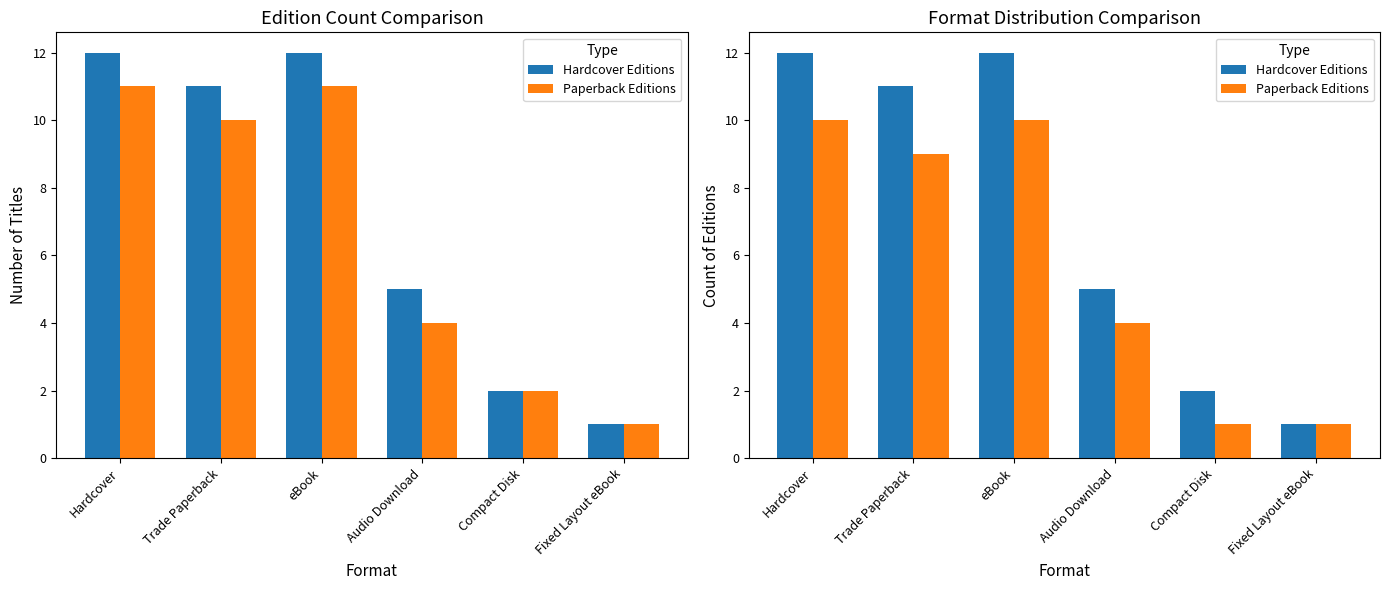

What is the difference between the maximum and second lowest values in the Paperback Editions series?

9